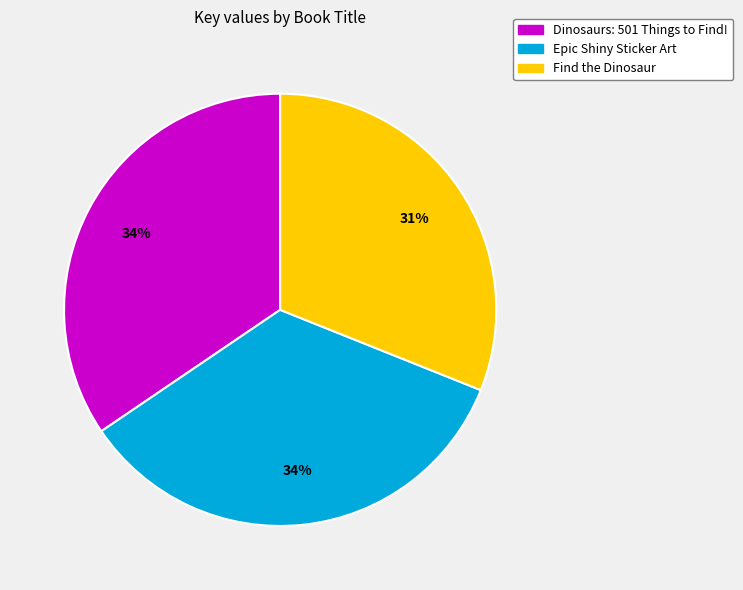

What is the ratio of the value at Dinosaurs: 501 Things to Find! to the value at Find the Dinosaur?

1.1